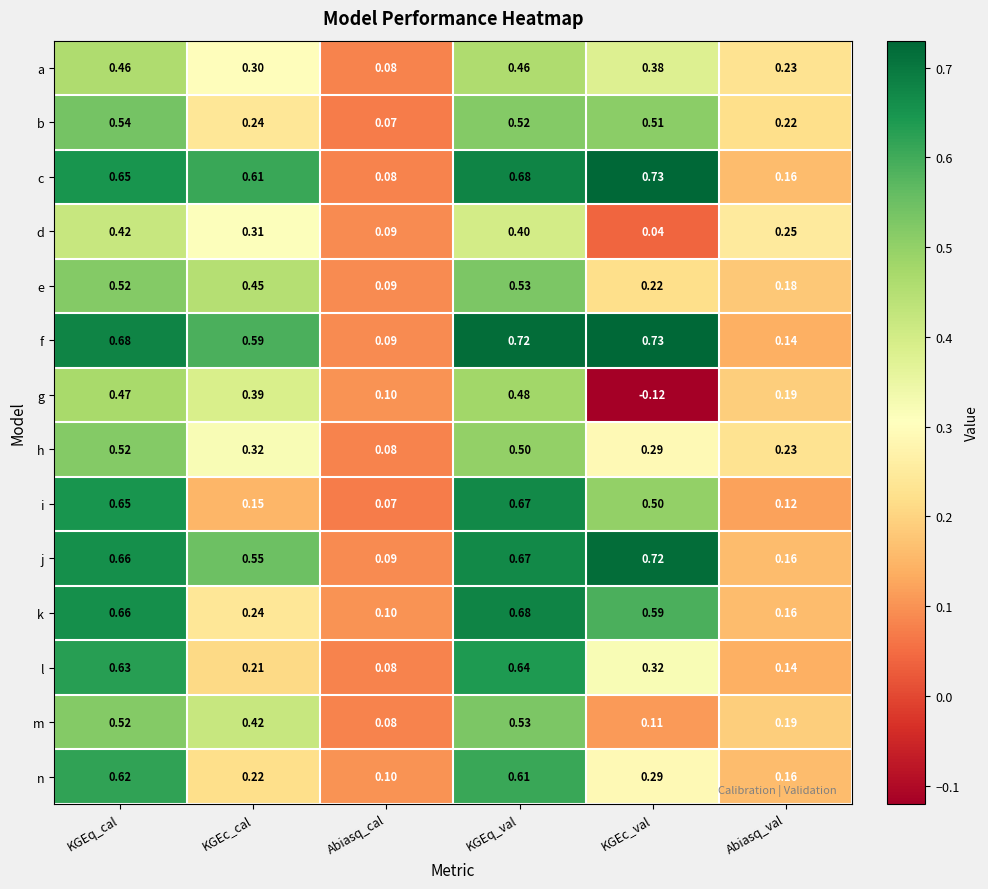

Which category has the lowest value in the f series?

Abiasq_cal